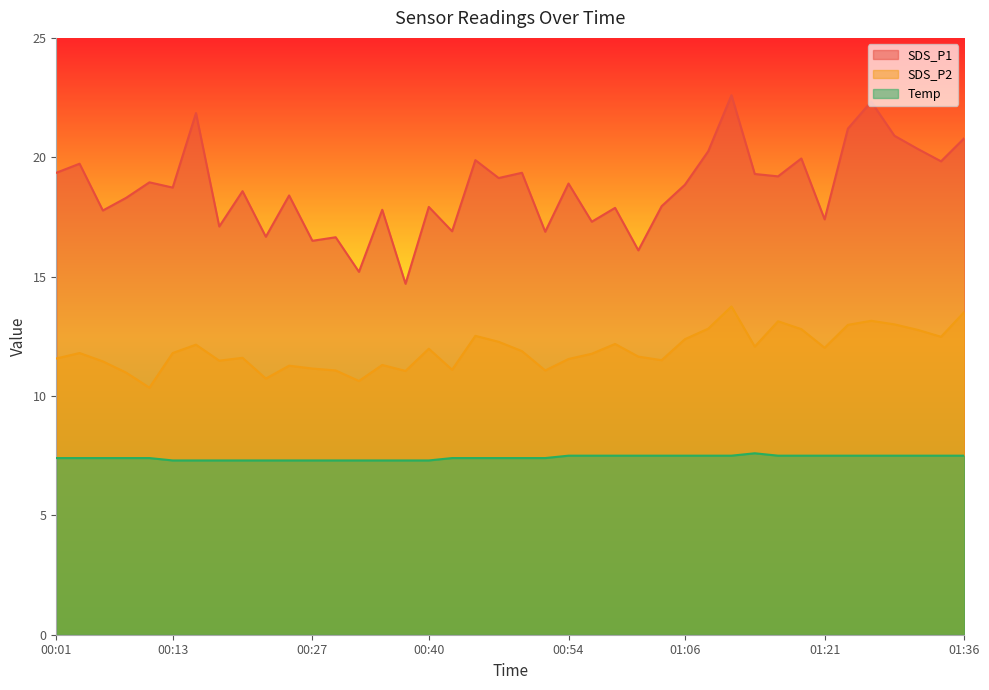

Read the SDS_P1 value at 00:20.

18.6